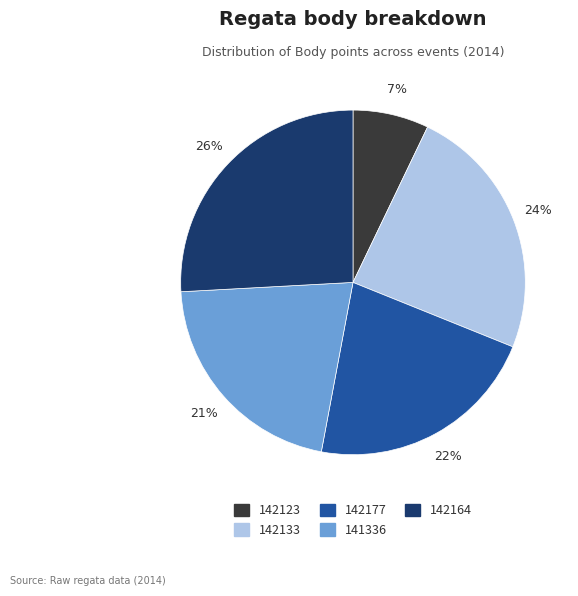

The 141336 slice represents 21% of the pie. True or false?

True